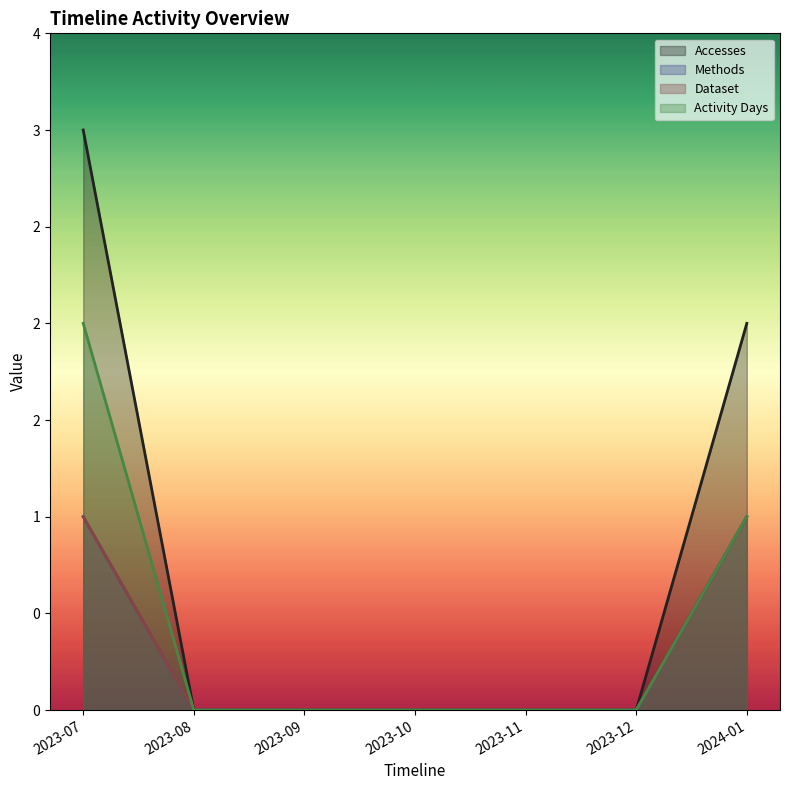

Is the value of Activity Days at 2023-07 greater than the value of Dataset at 2023-07?

Yes